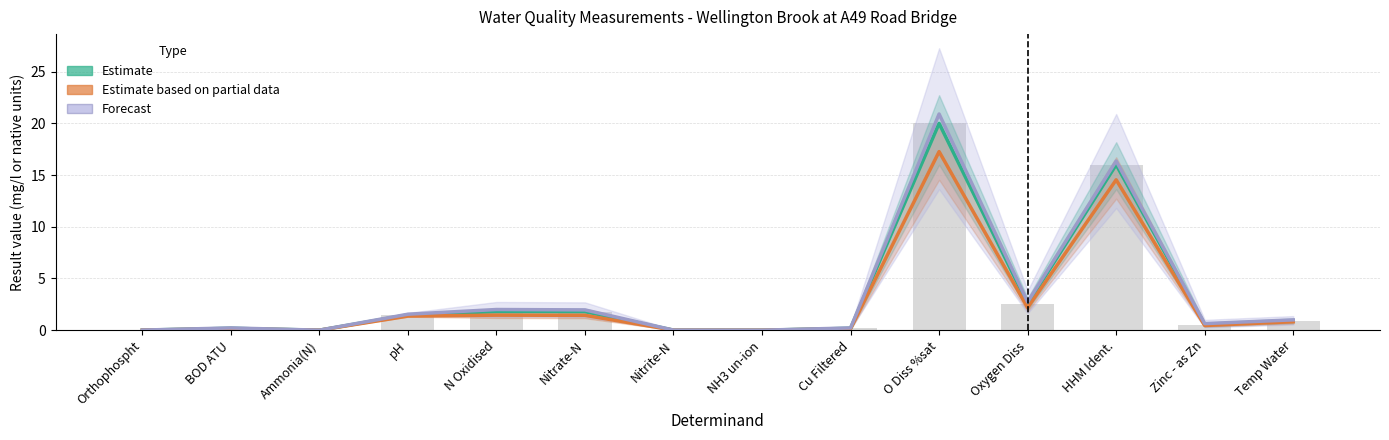

What are all the series names shown in the legend?

Estimate, Estimate based on partial data, Forecast